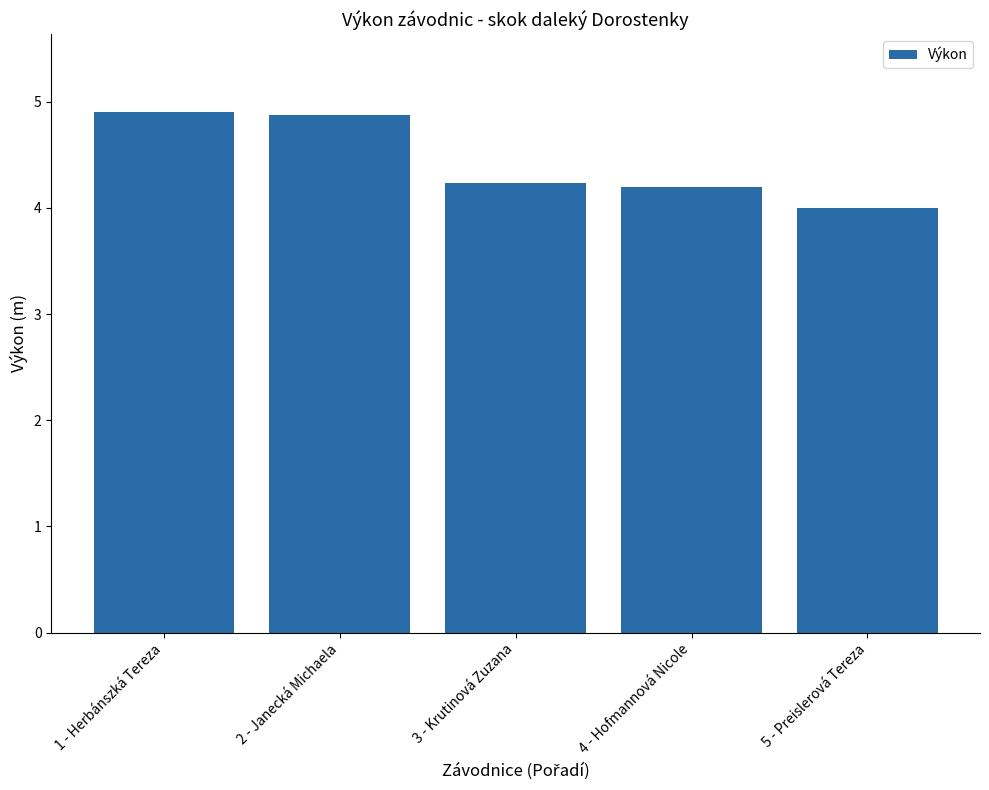

What is the minimum value shown in the chart?

4.0